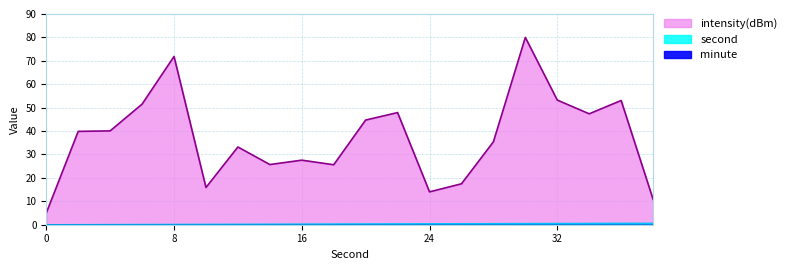

What is the approximate value of second at 6?

0.1